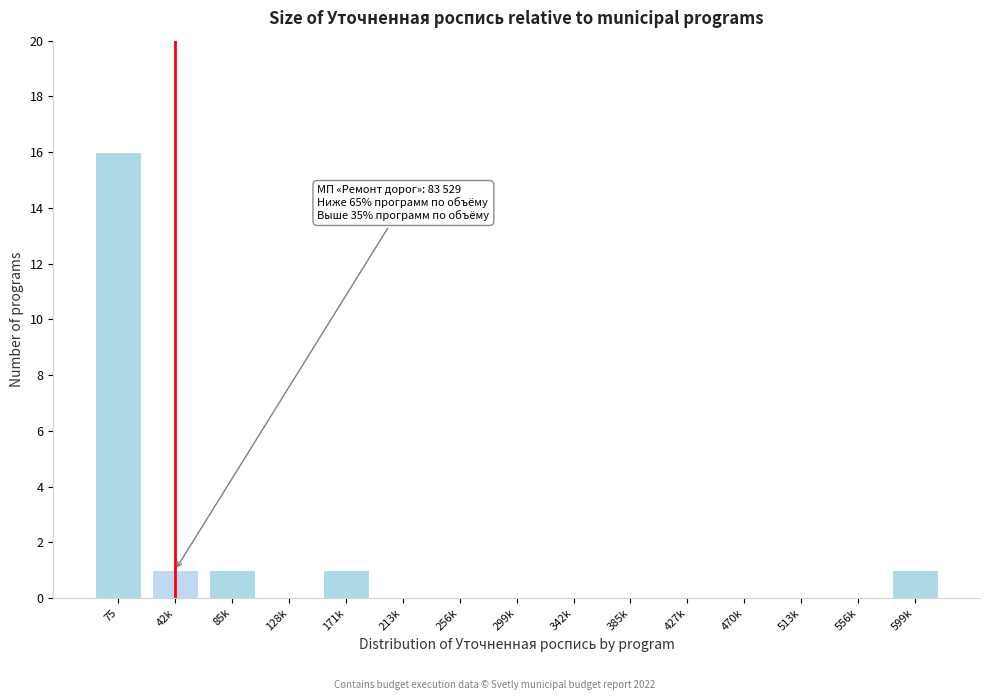

Reading right to left, extract all data points from this chart.

599k=1	556k=0	513k=0	470k=0	427k=0	385k=0	342k=0	299k=0	256k=0	213k=0	171k=1	128k=0	85k=1	42k=1	75=16